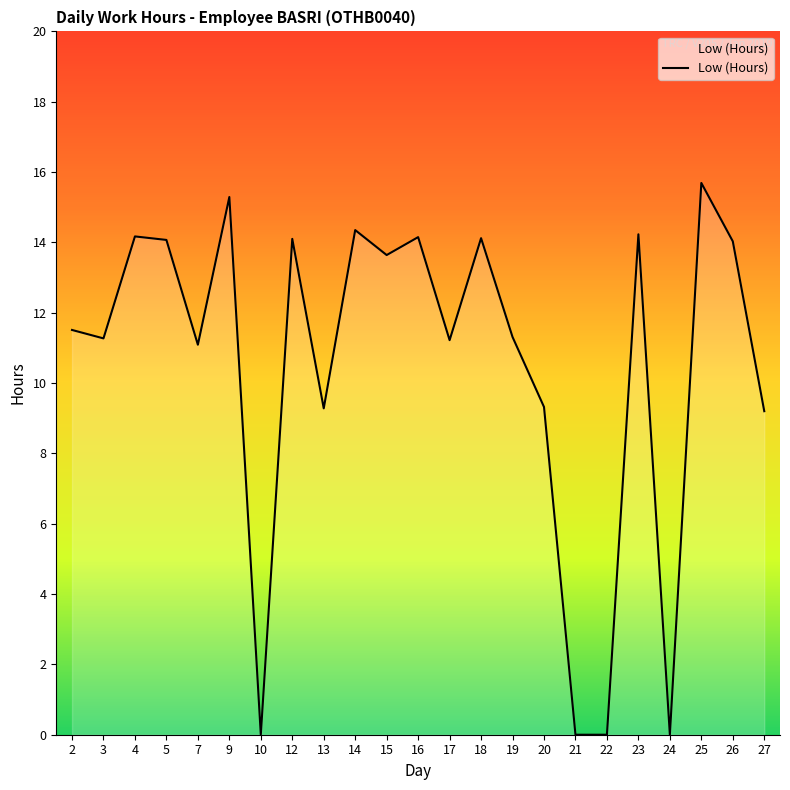

Is it true that the value at 19 is 19.7?

False